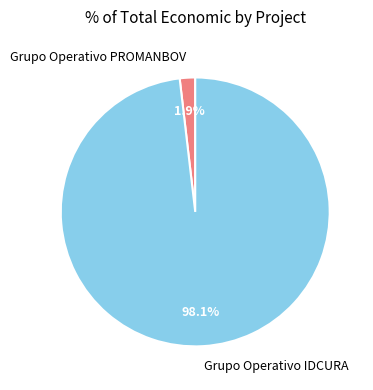

What is the largest slice in the pie chart?

Grupo Operativo IDCURA